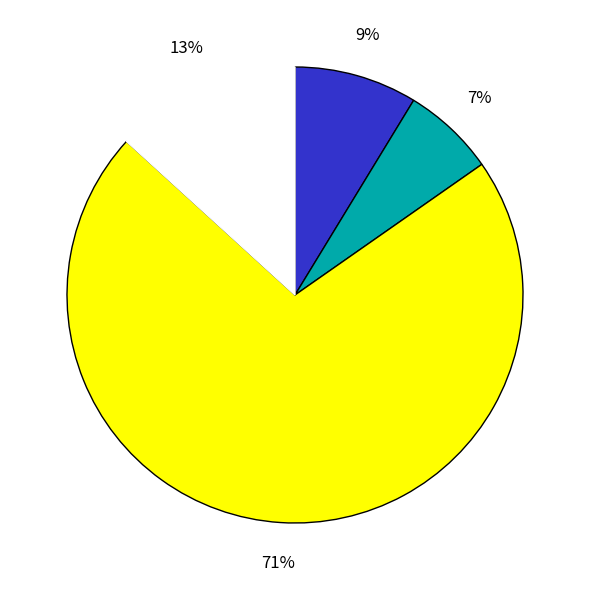

Does any single category account for the majority?

Yes